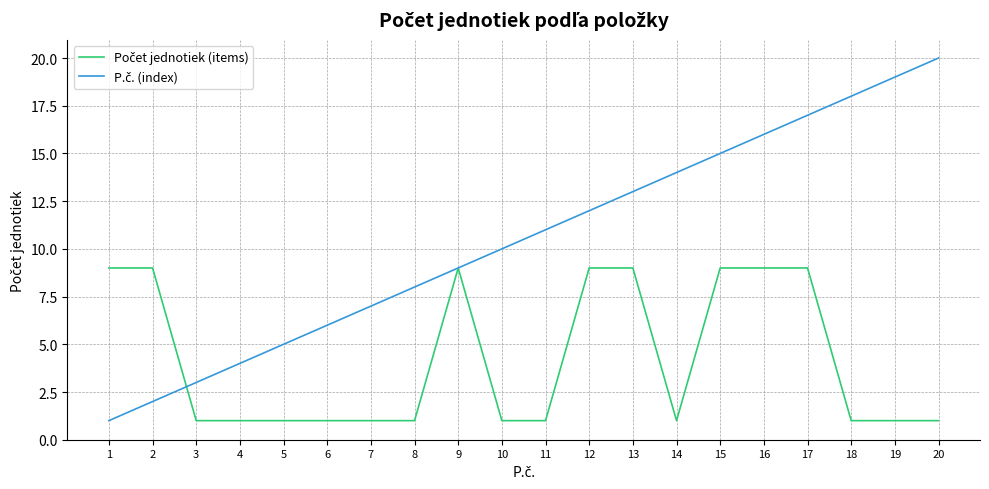

Which label corresponds to the largest value in the chart?

20